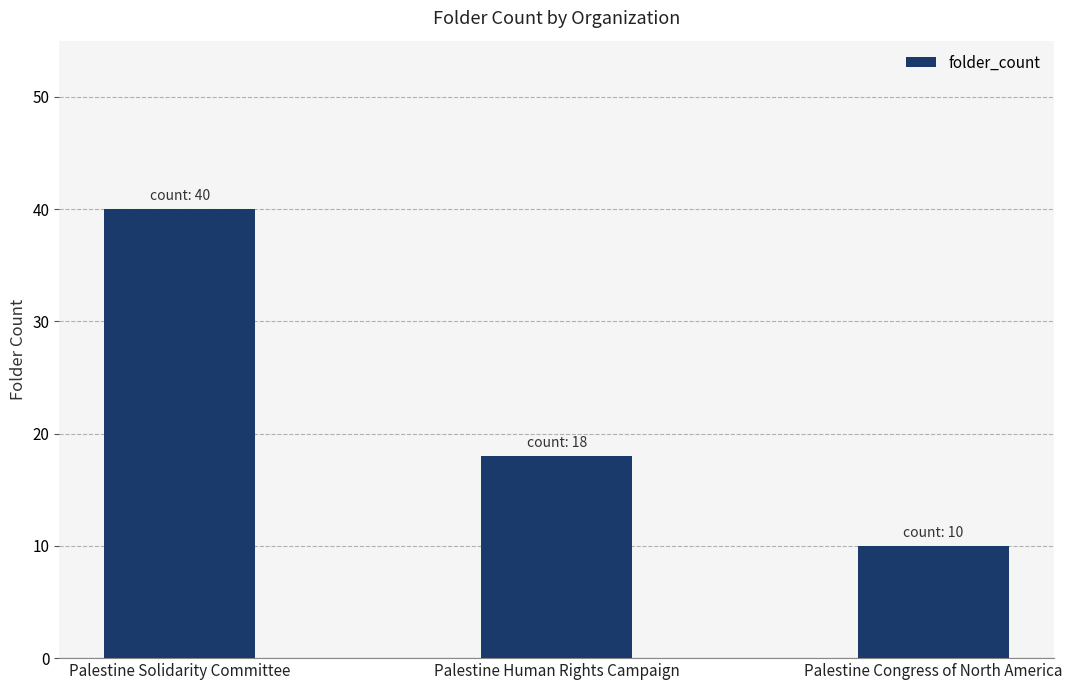

How many categories are shown in the chart?

3